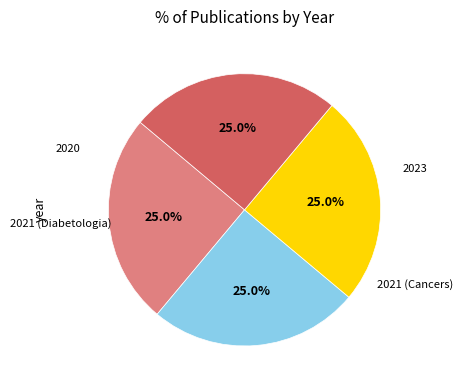

How many segments does this pie chart have?

4